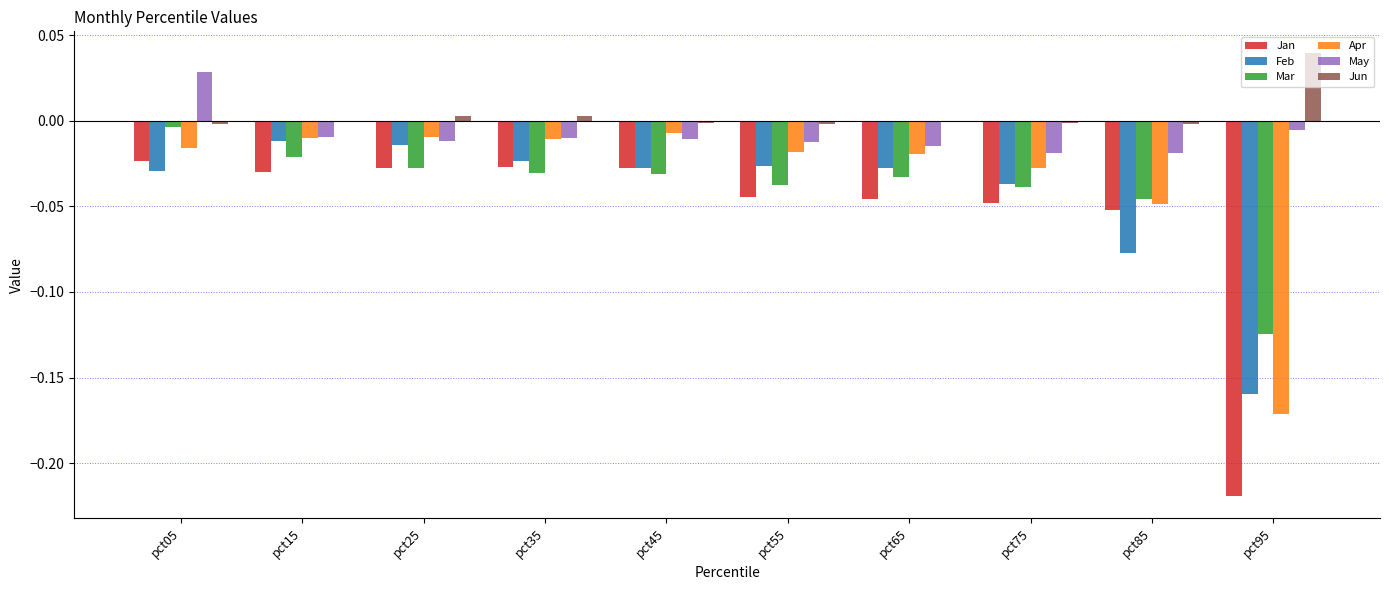

Are the bars horizontal?

No